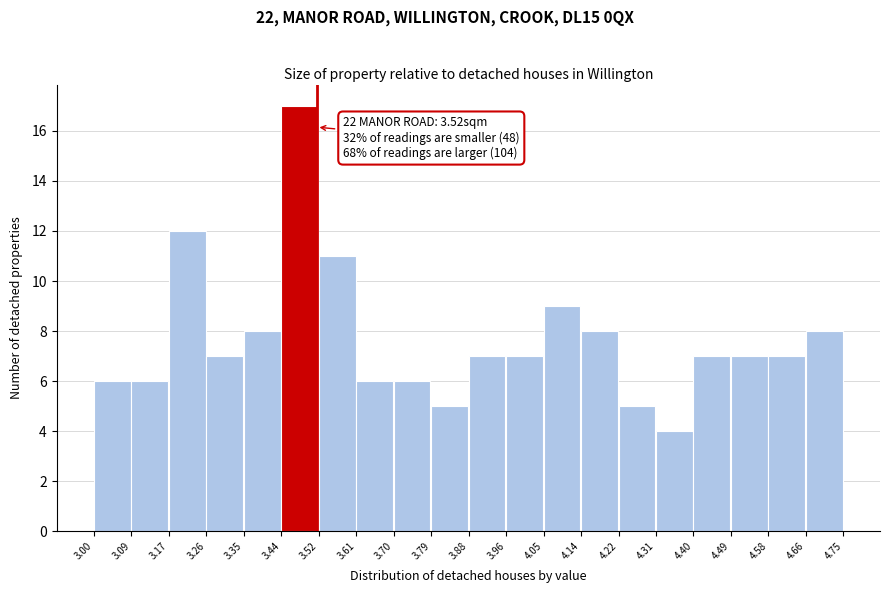

Over which range of the x-axis is the bar tallest?

3.44 to 3.52